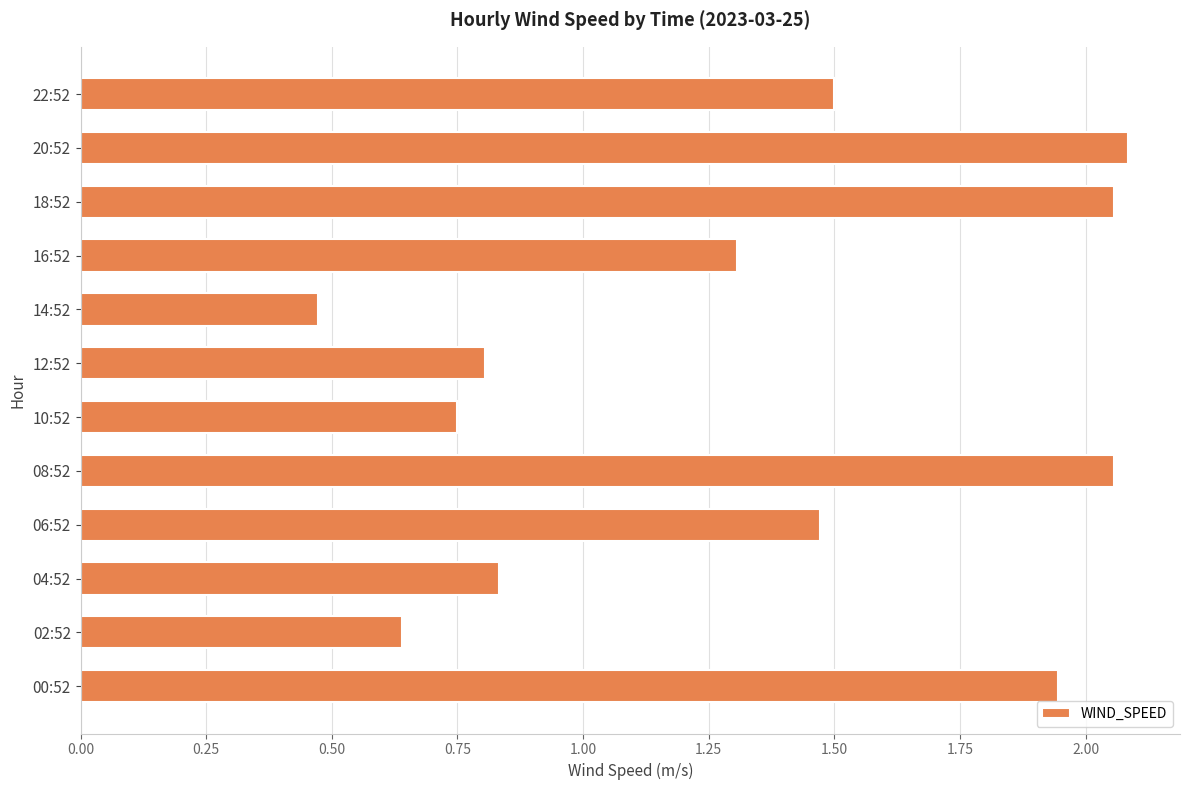

At which category does the chart reach its minimum across all series?

14:52